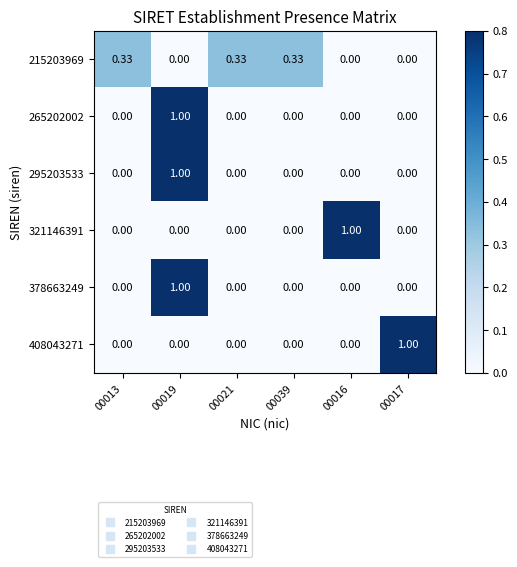

Which series has the largest total across all categories?

215203969